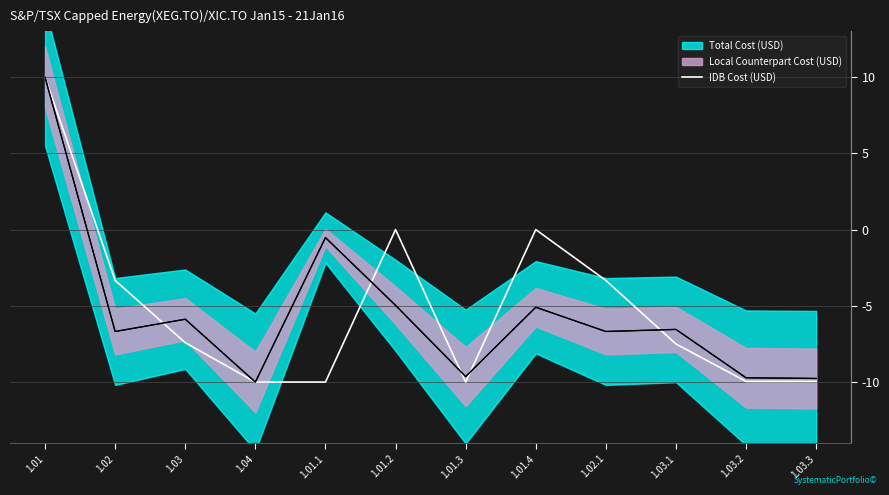

Is this an area chart (filled region under the line)?

No